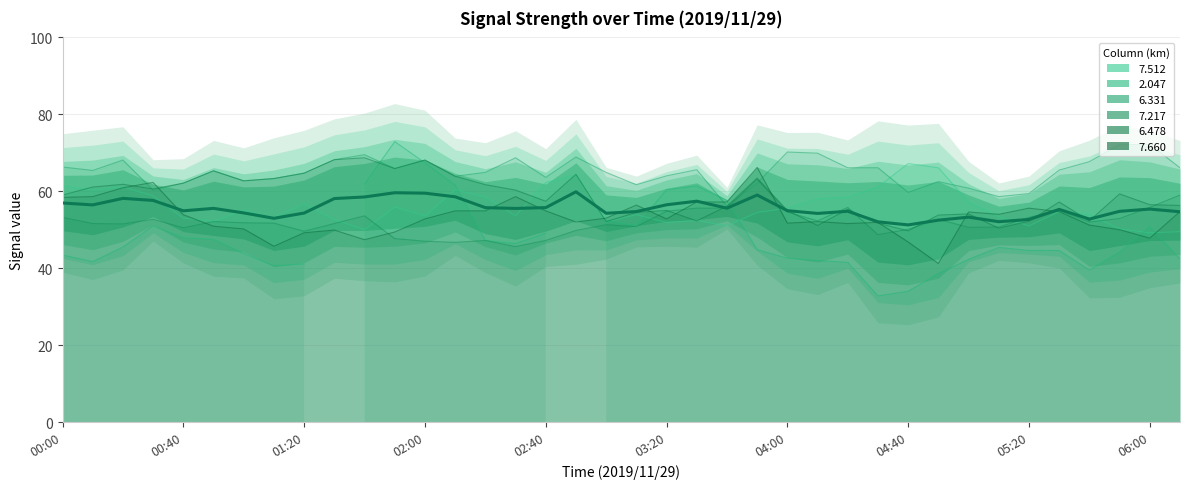

What is the smallest value displayed?

51.2